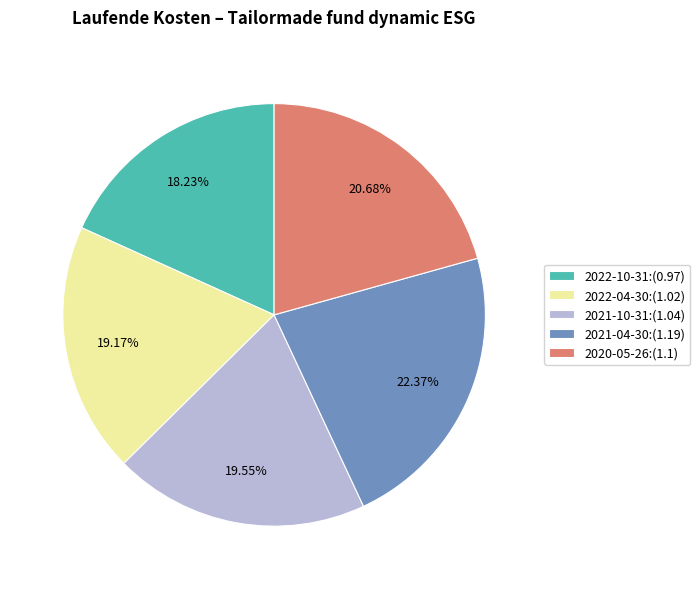

What is the smallest slice in the pie chart?

2022-10-31